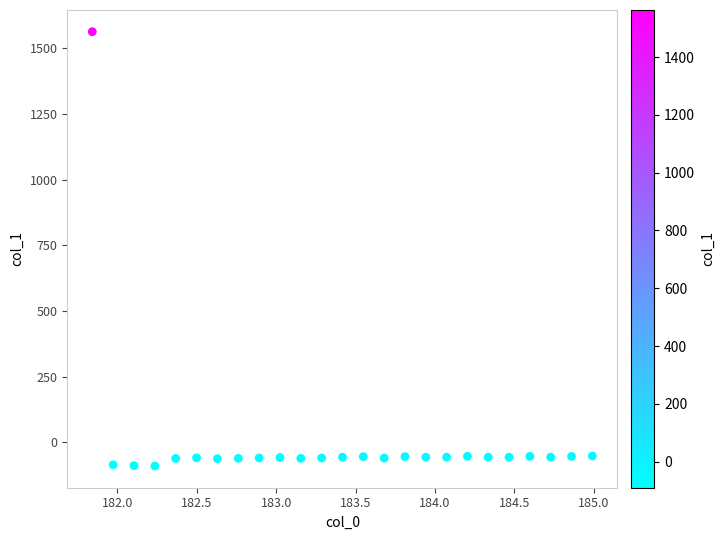

What is the range of X values (max minus min)?

3.1